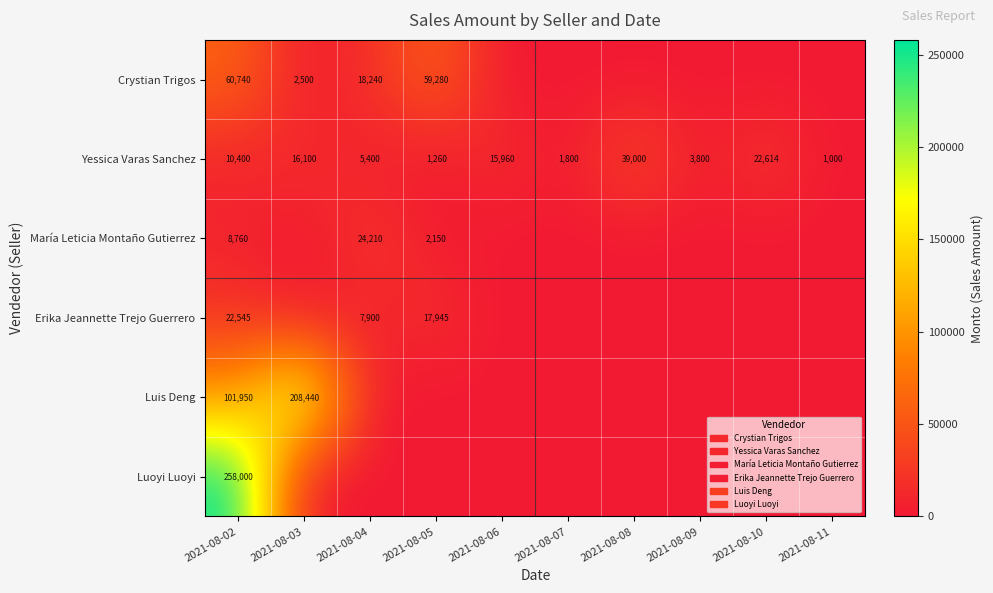

What is the sum of all Yessica Varas Sanchez values?

117334